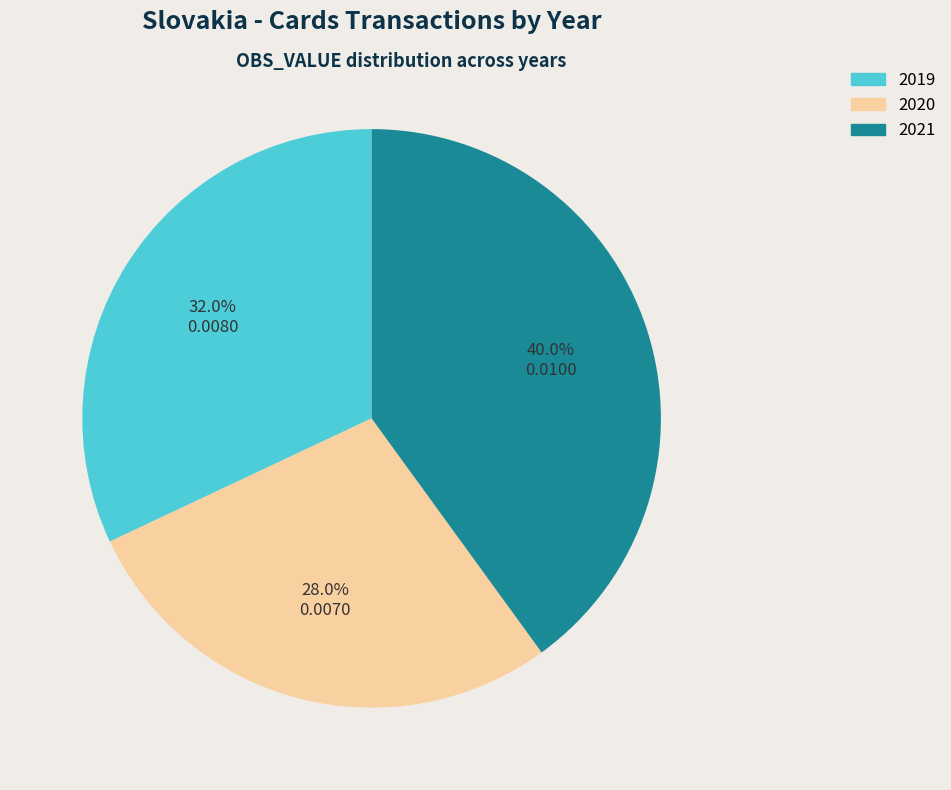

Is there a majority slice in this chart?

No